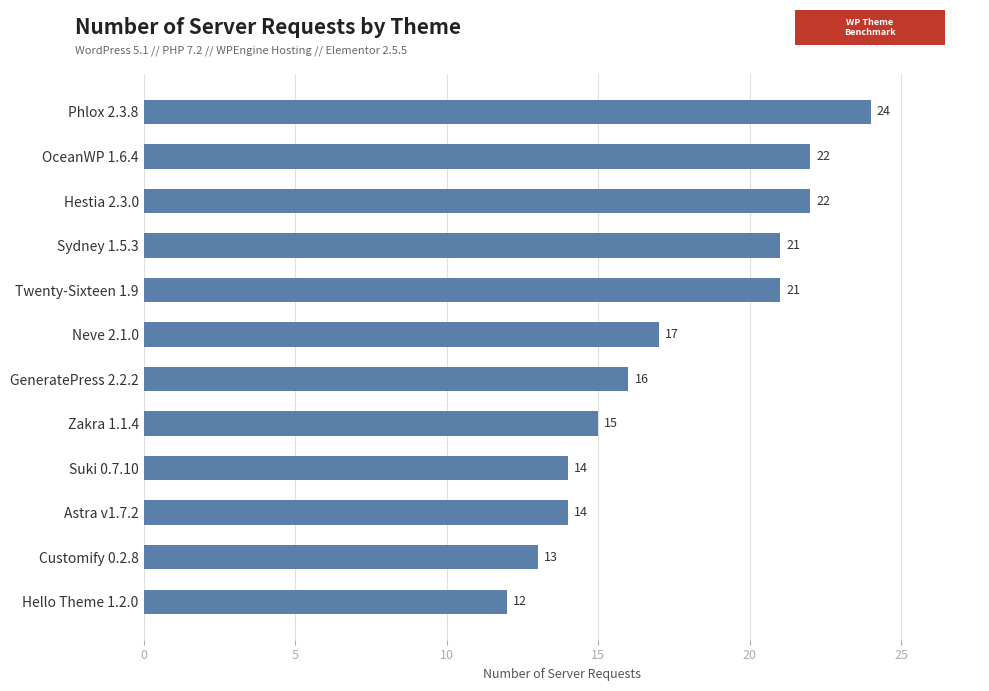

Does the chart contain stacked bars?

No